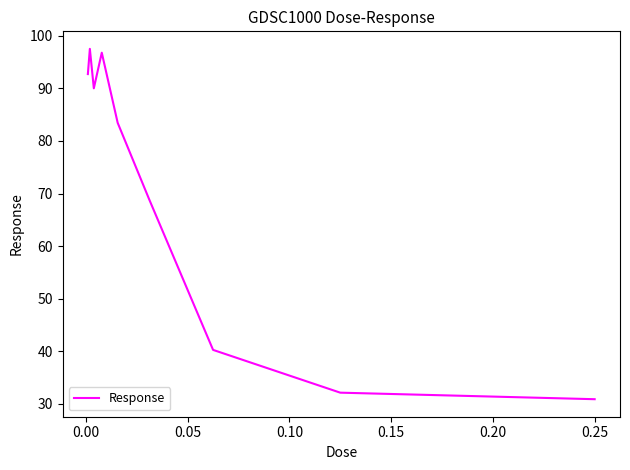

Does the chart have visible grid lines?

No